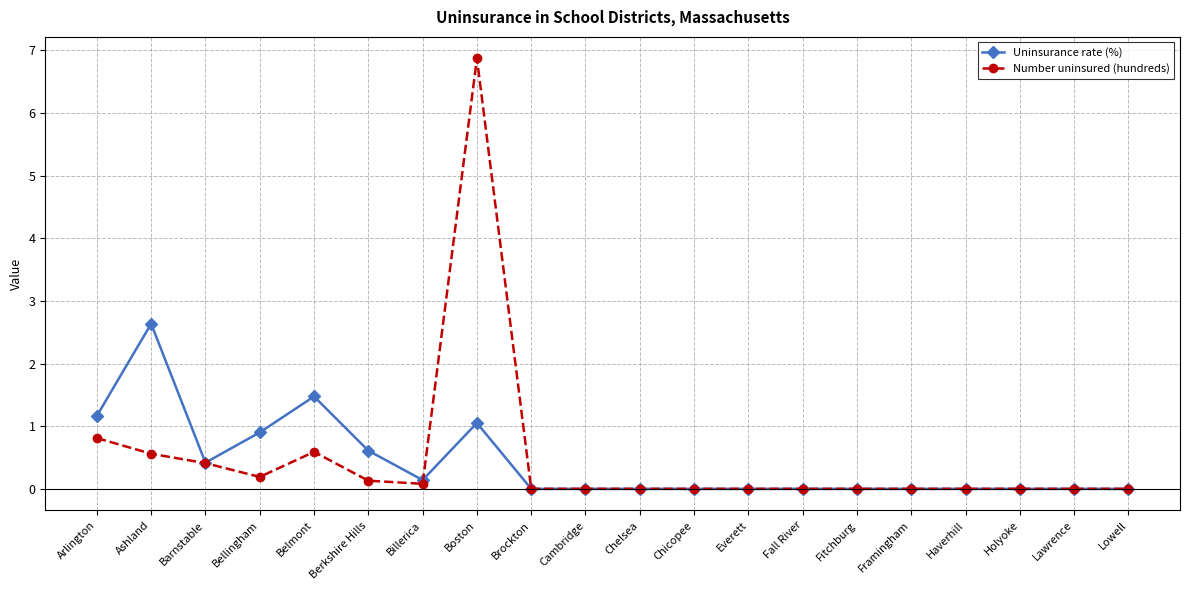

What is the difference between the maximum and minimum values in the Number uninsured (hundreds) series?

6.9